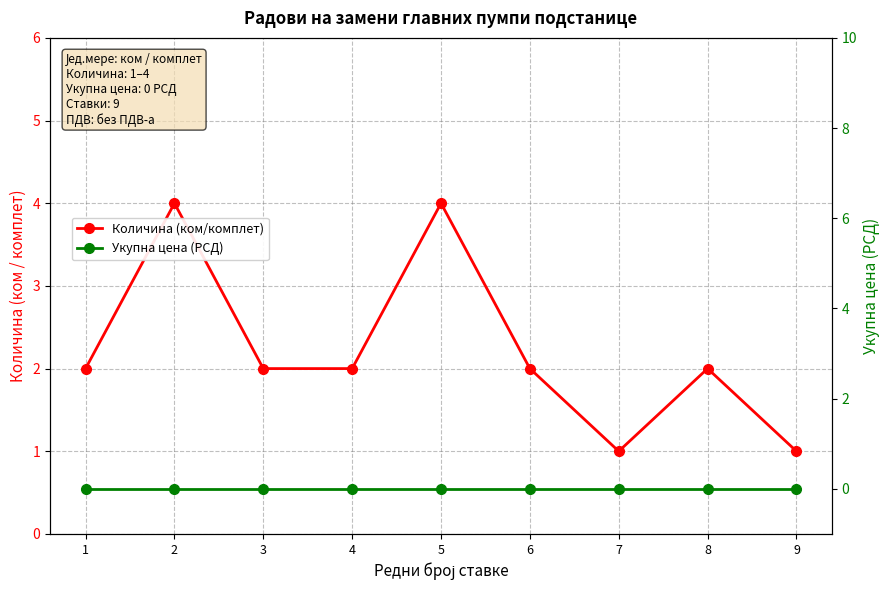

Is it true that Количина (ком/комплет) equals 1 at 6?

False